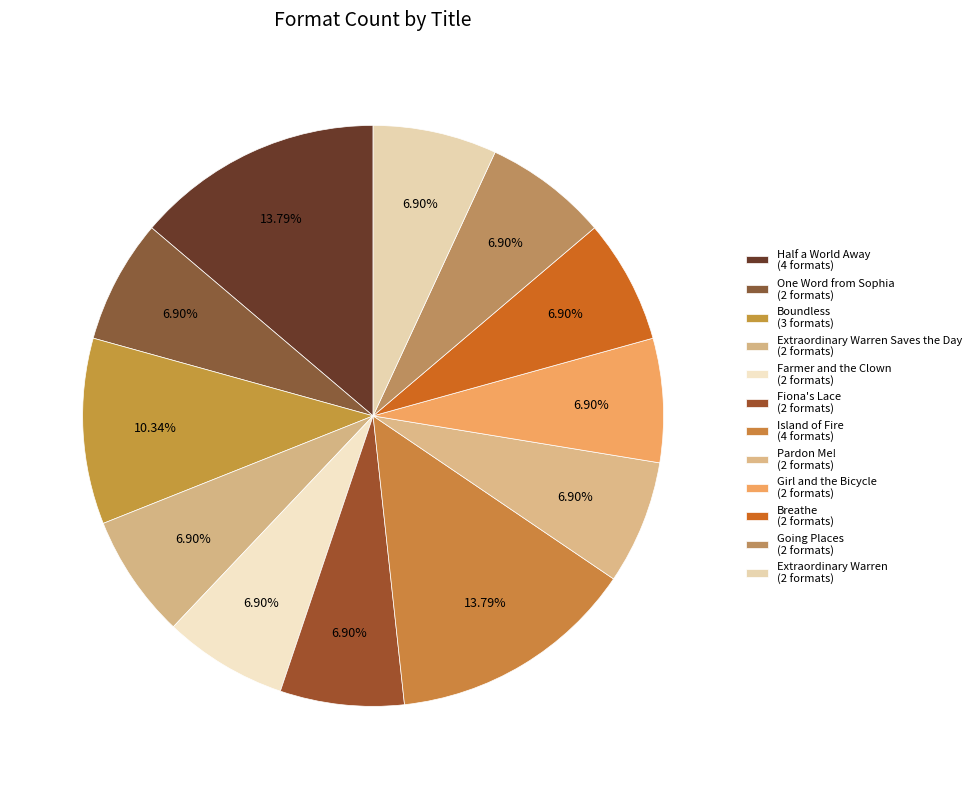

How many slices are in this pie chart?

12